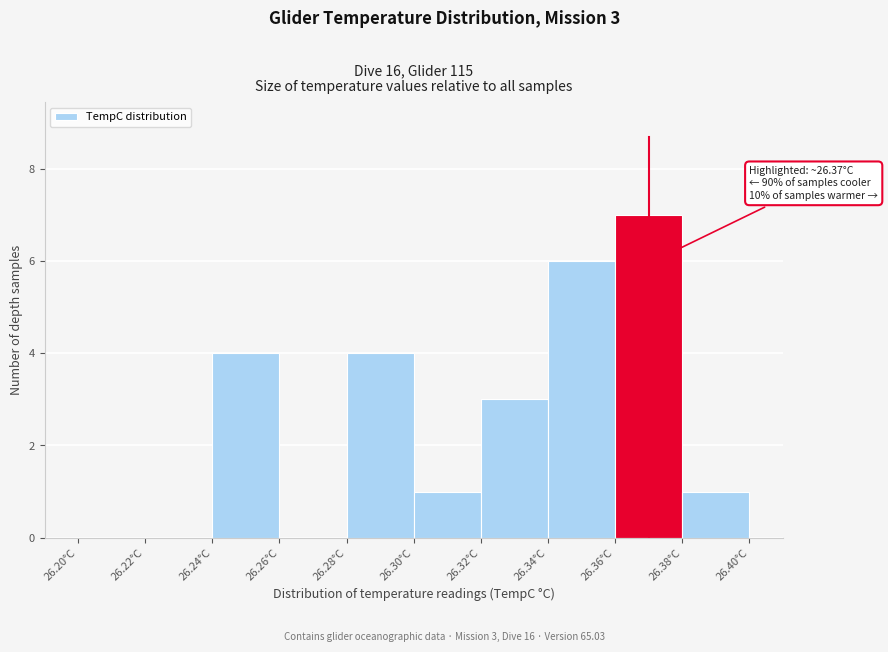

Over which range of the x-axis is the bar tallest?

26.36 to 26.38